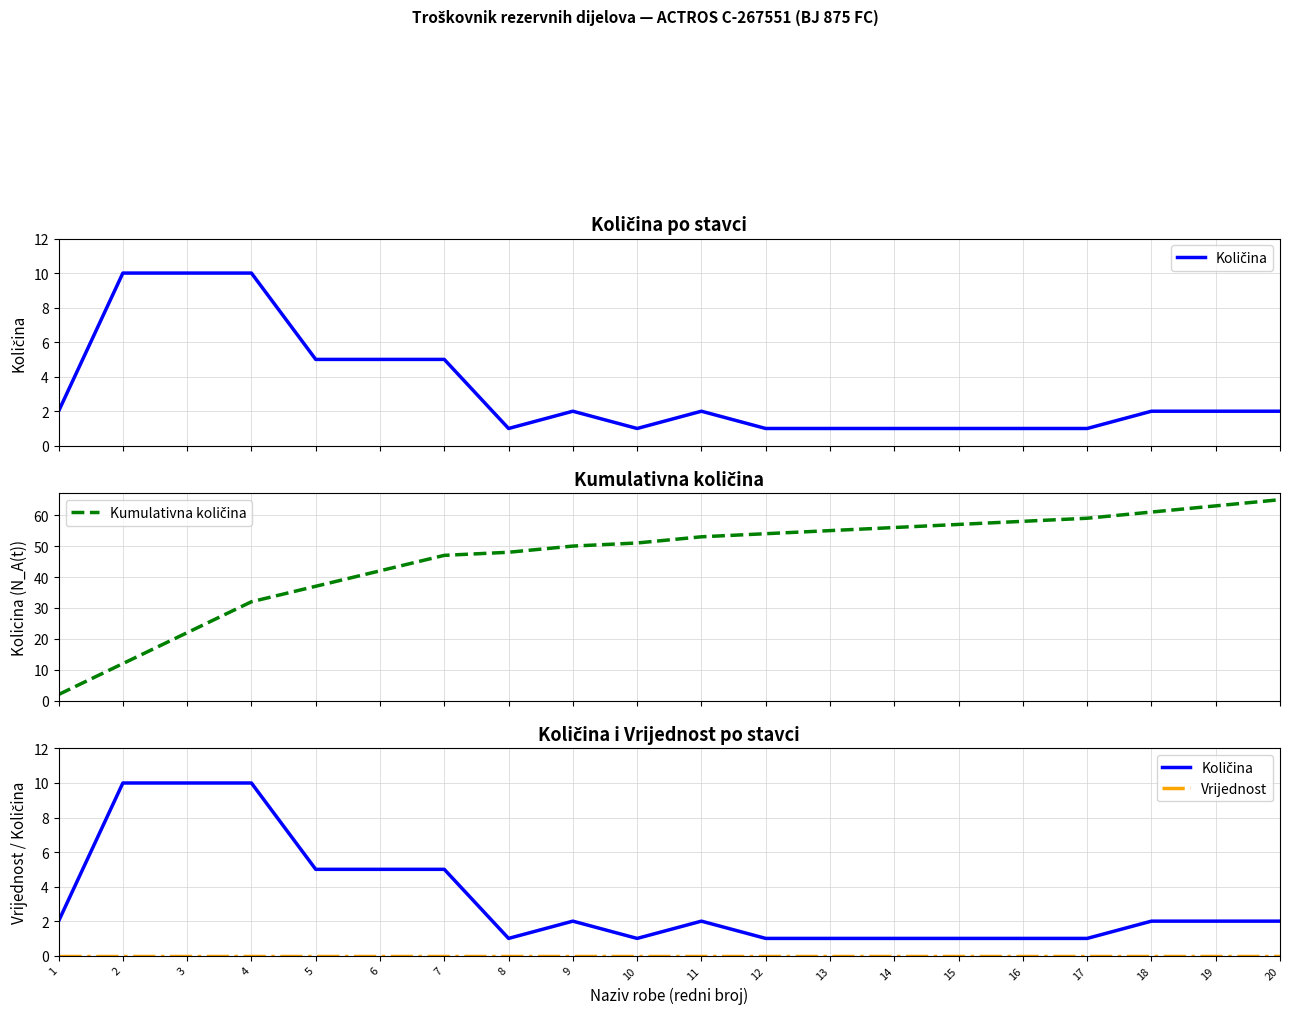

True or false: Količina and Kumulativna količina cross at least once.

False